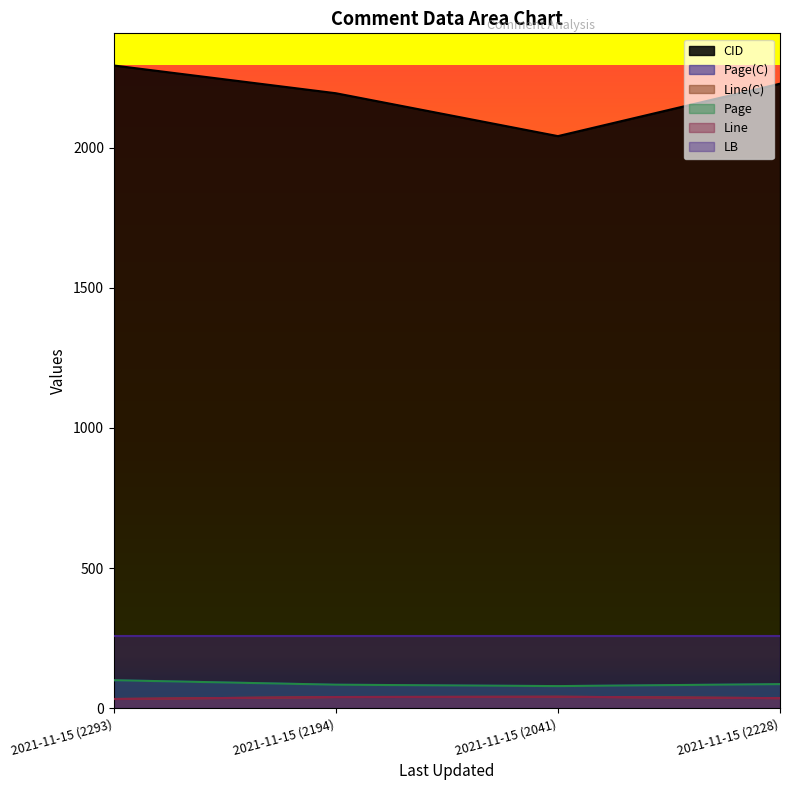

Which series has the largest range (max minus min)?

CID